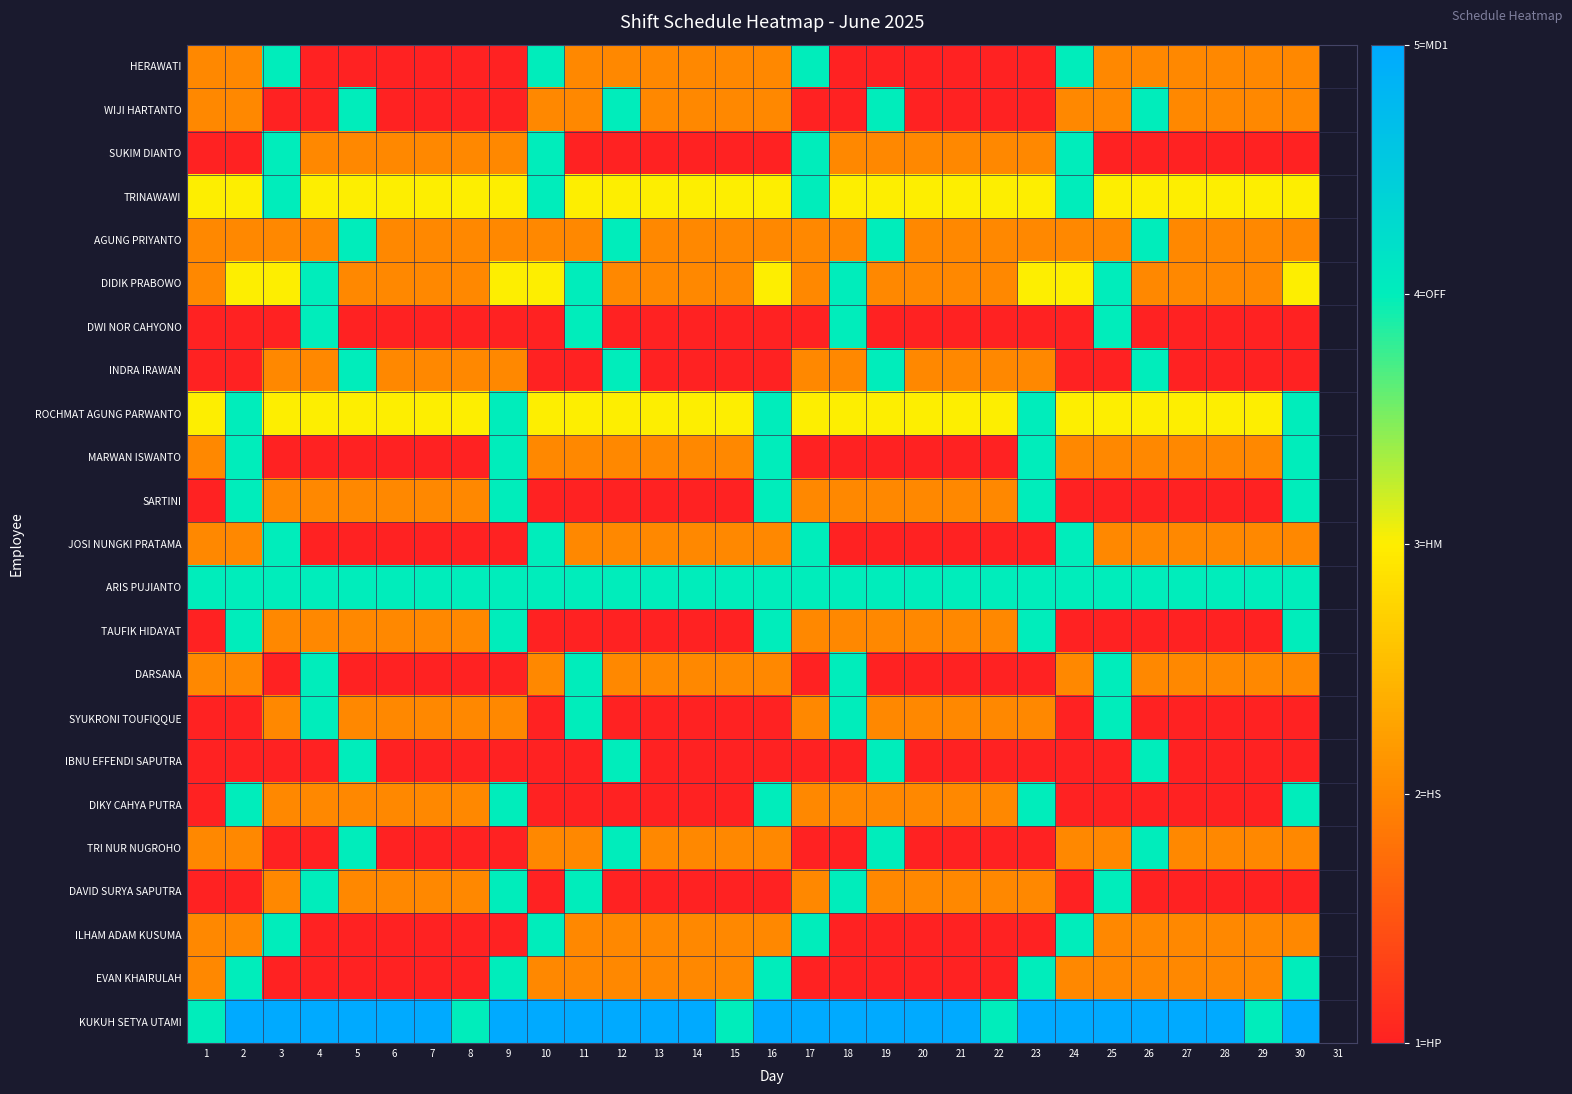

Count the number of categories in the chart.

31